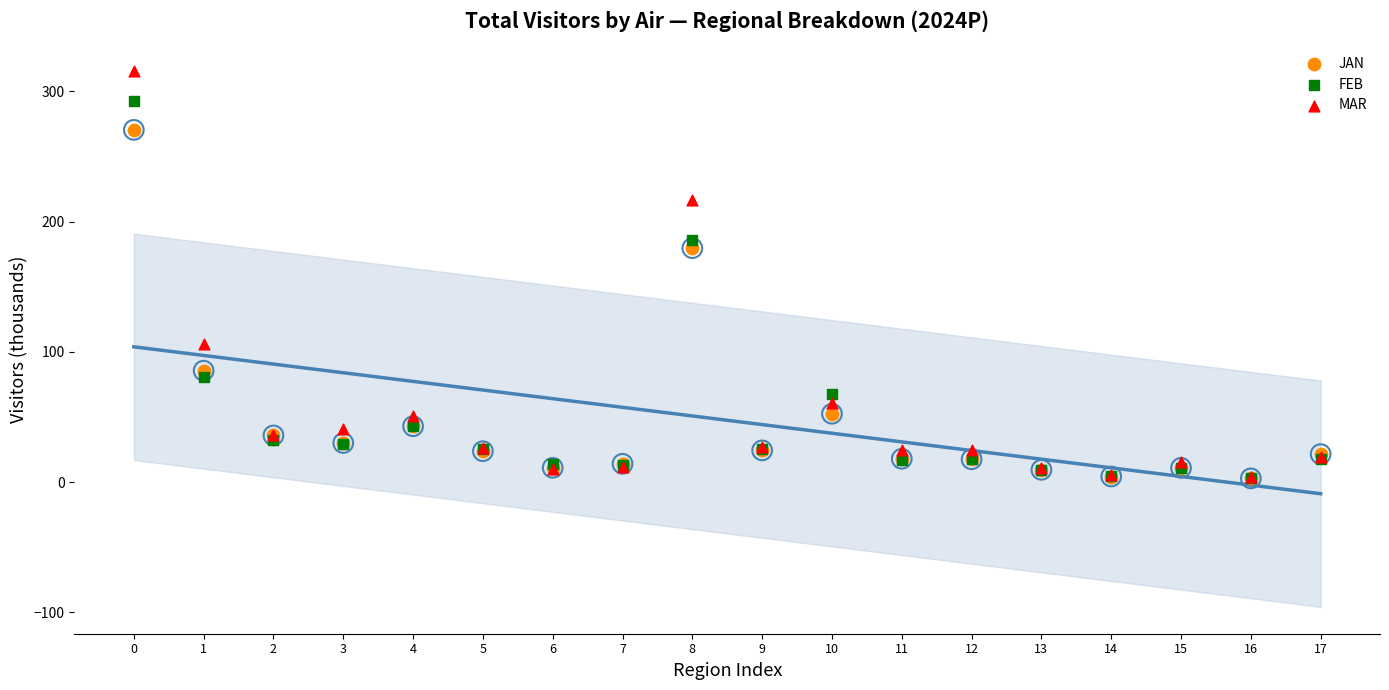

Is the value of MAR at 5 greater than the value of FEB at 15?

Yes